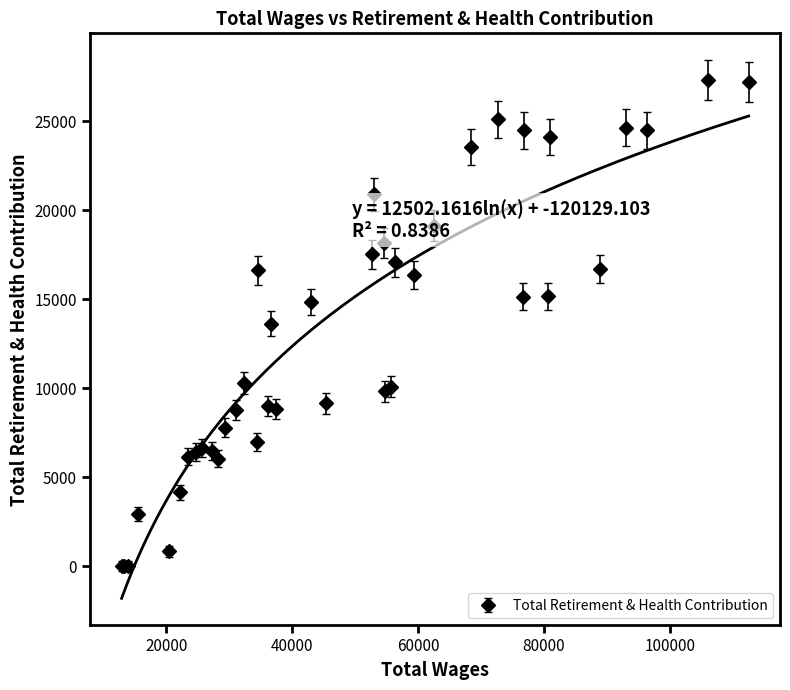

What is the average value?

13053